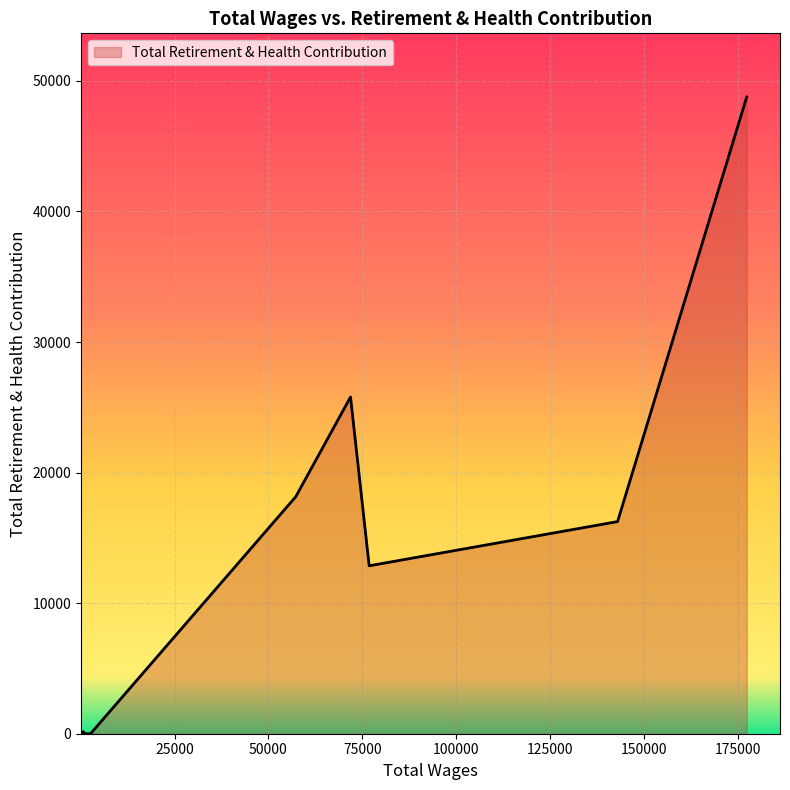

What is the maximum value shown in the chart?

48767